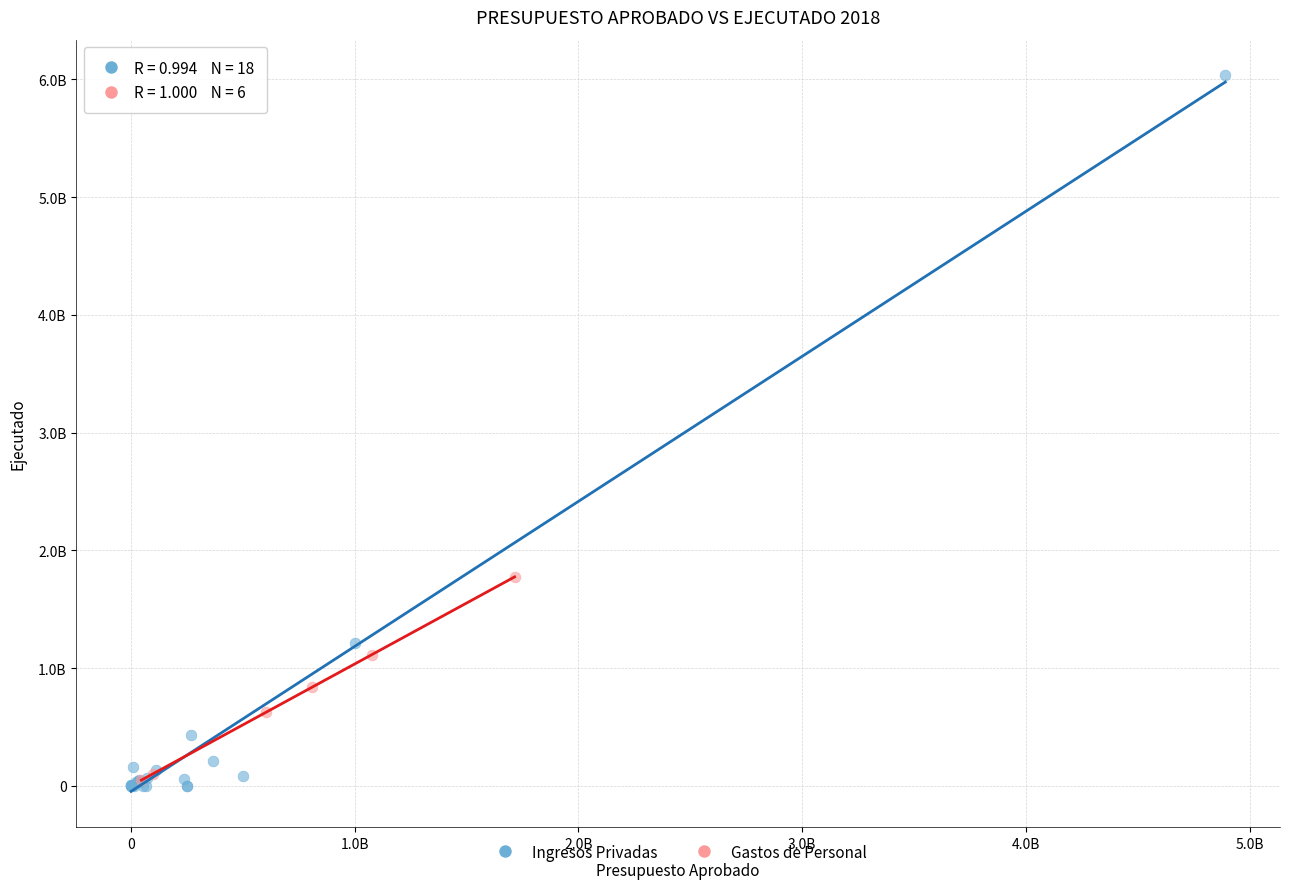

What are all the series names shown in the legend?

Ingresos Privadas, Gastos de Personal